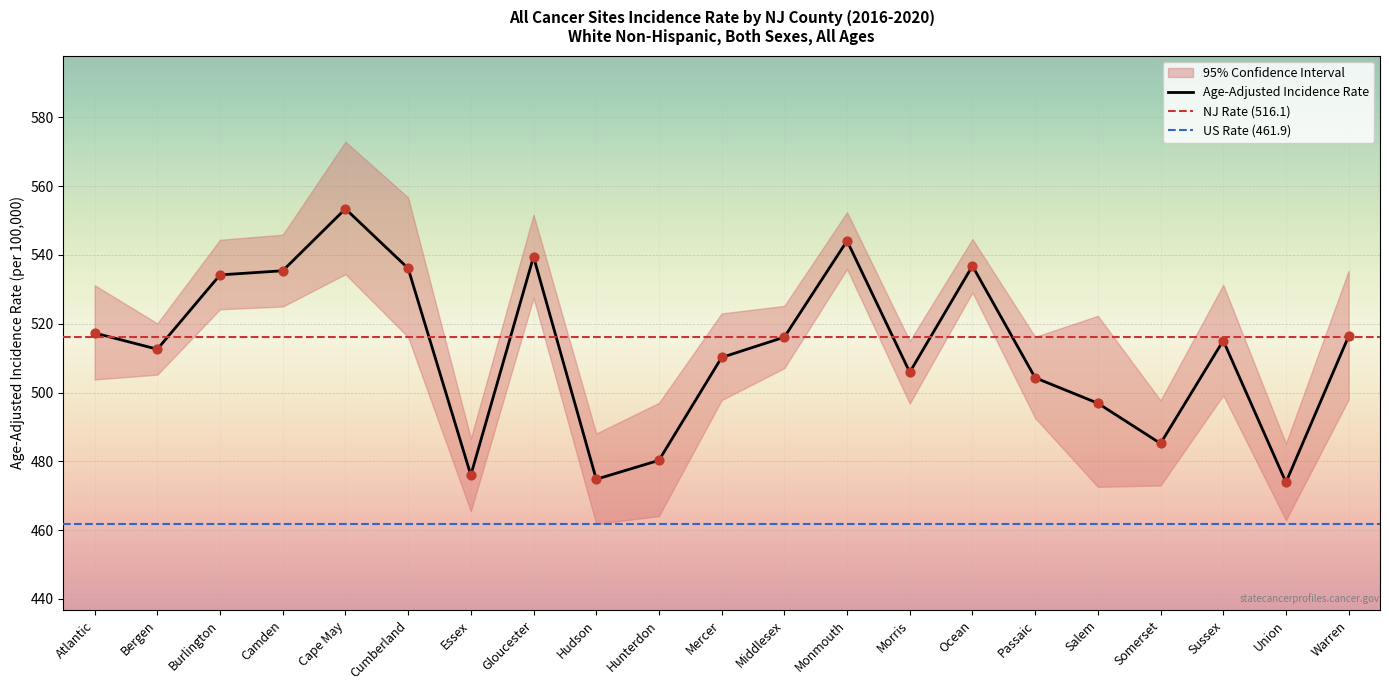

At which category is the sum across all series the highest?

Cape May